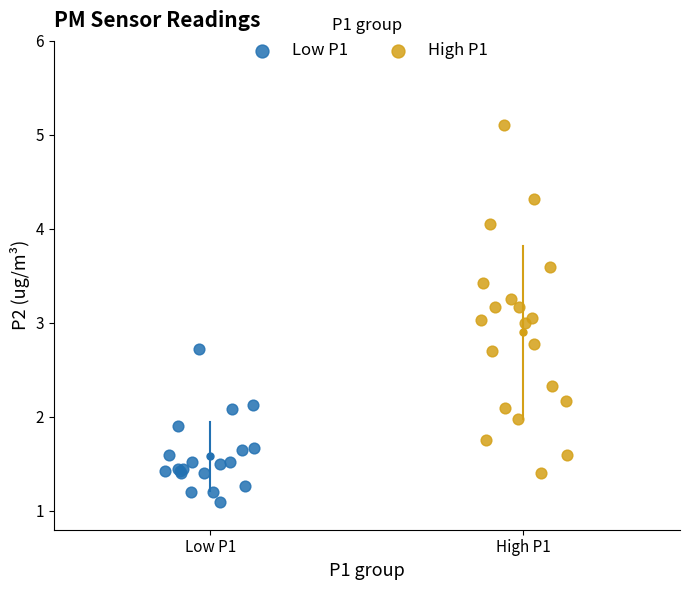

Which series contains the highest Y value?

High P1